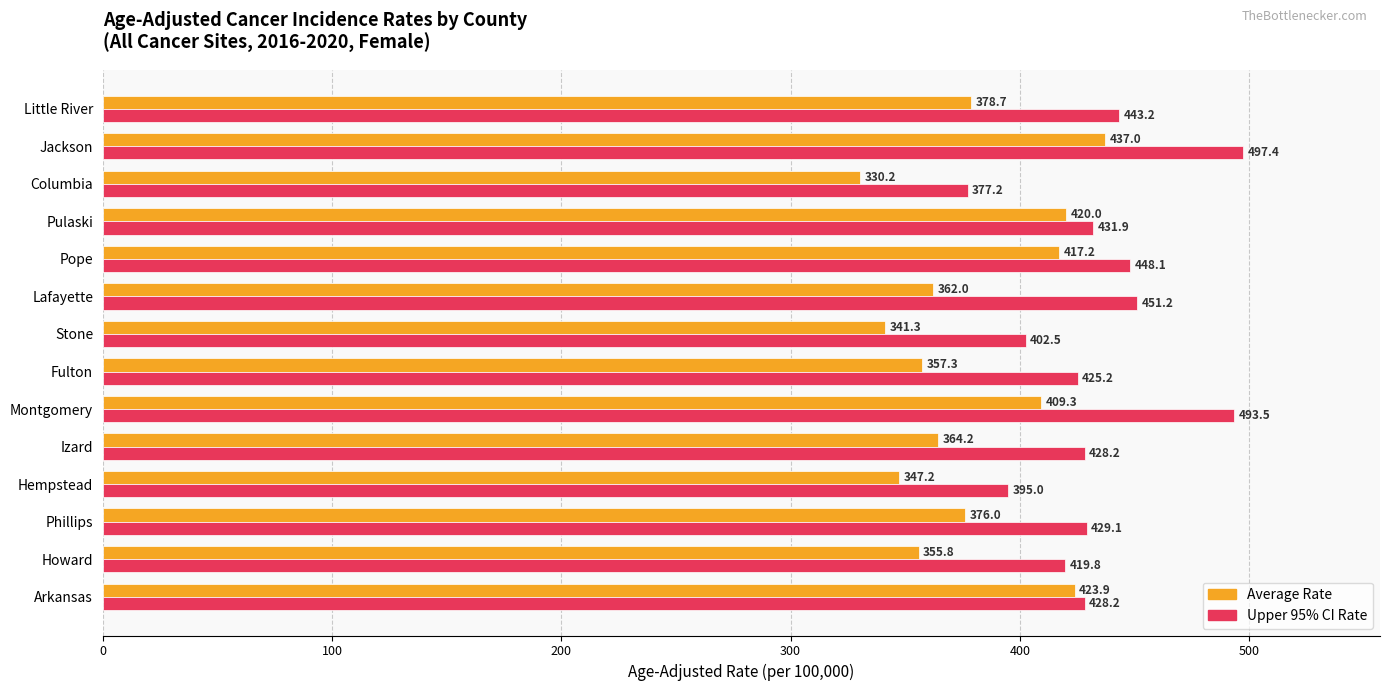

What is the difference between the highest and lowest values at Arkansas?

4.3